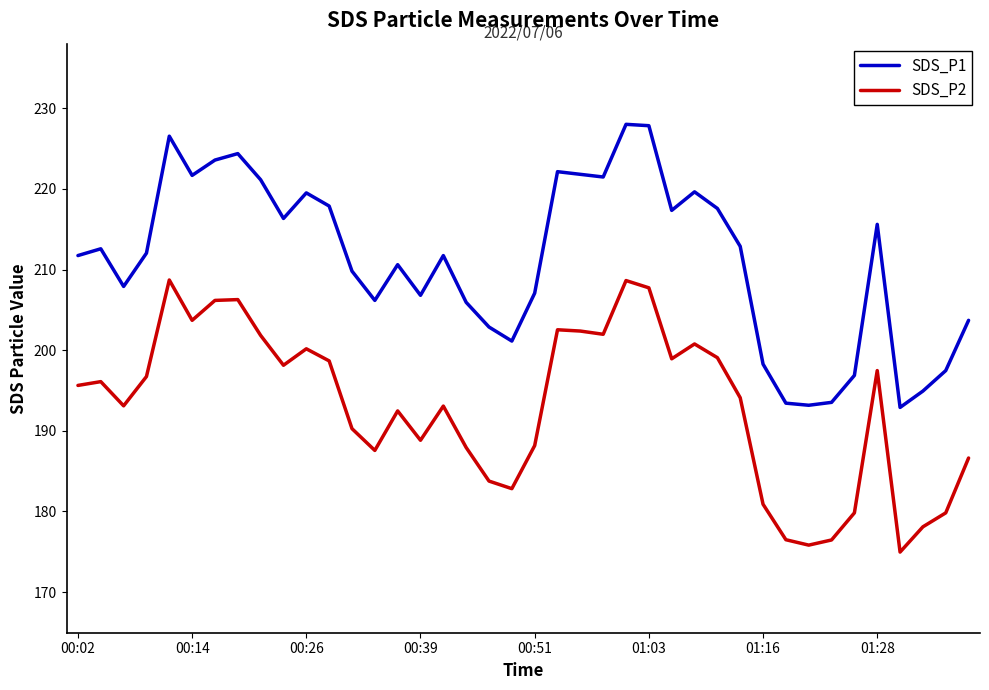

How many distinct data groups are displayed?

2